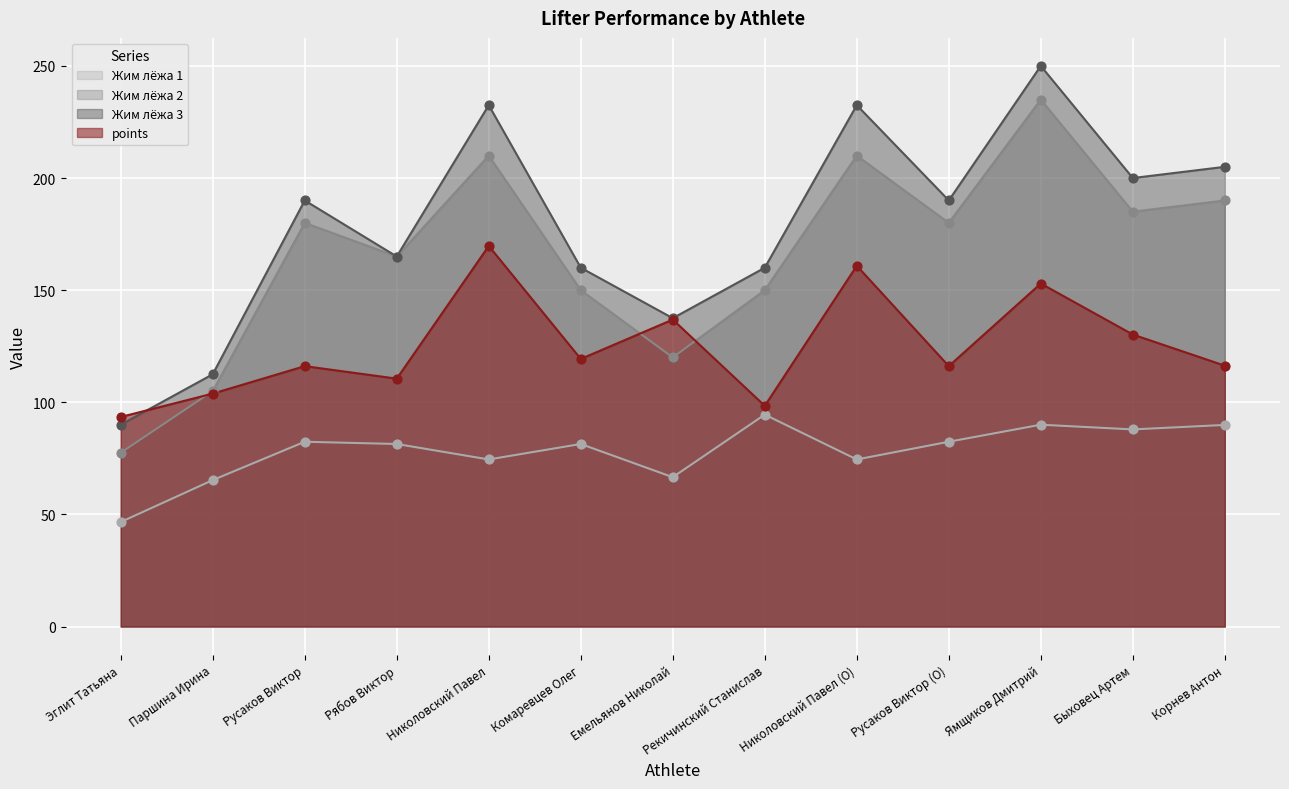

What are all the series names shown in the legend?

Жим лёжа 1, Жим лёжа 2, Жим лёжа 3, points